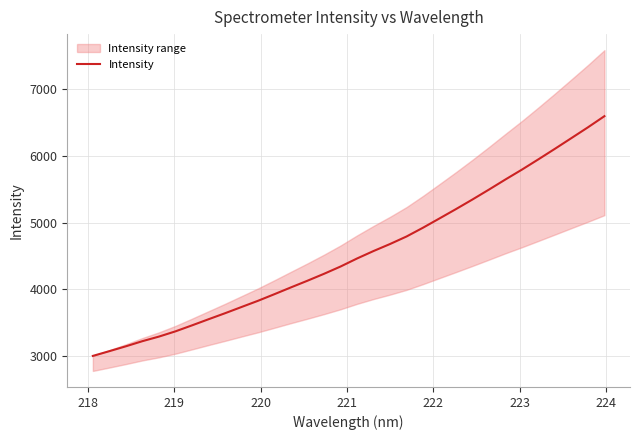

What is the label of the 7th point from the left?

223